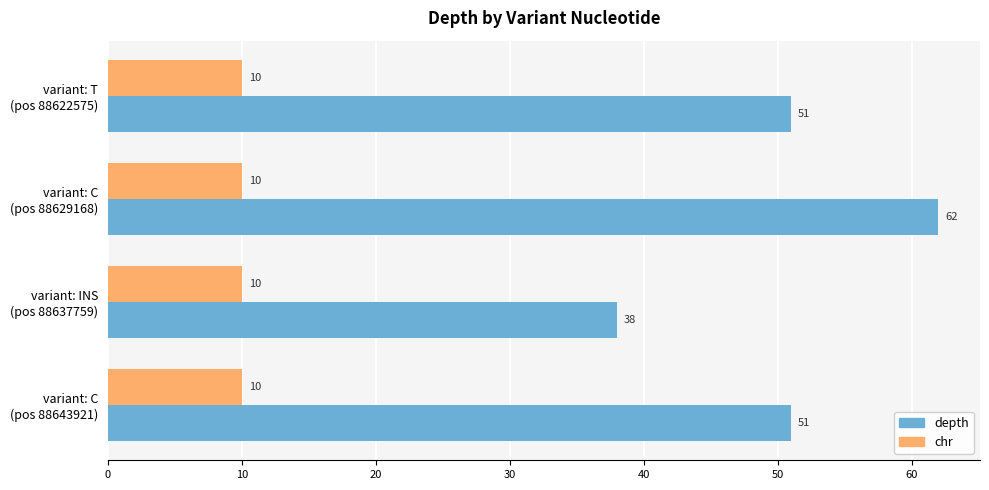

At how many categories does at least one series exceed 22?

4